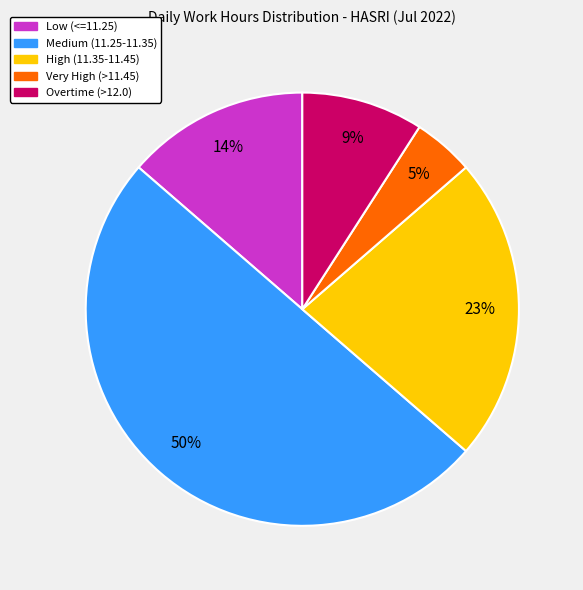

To the nearest percent, what is the difference between the largest and smallest slice percentages?

45%